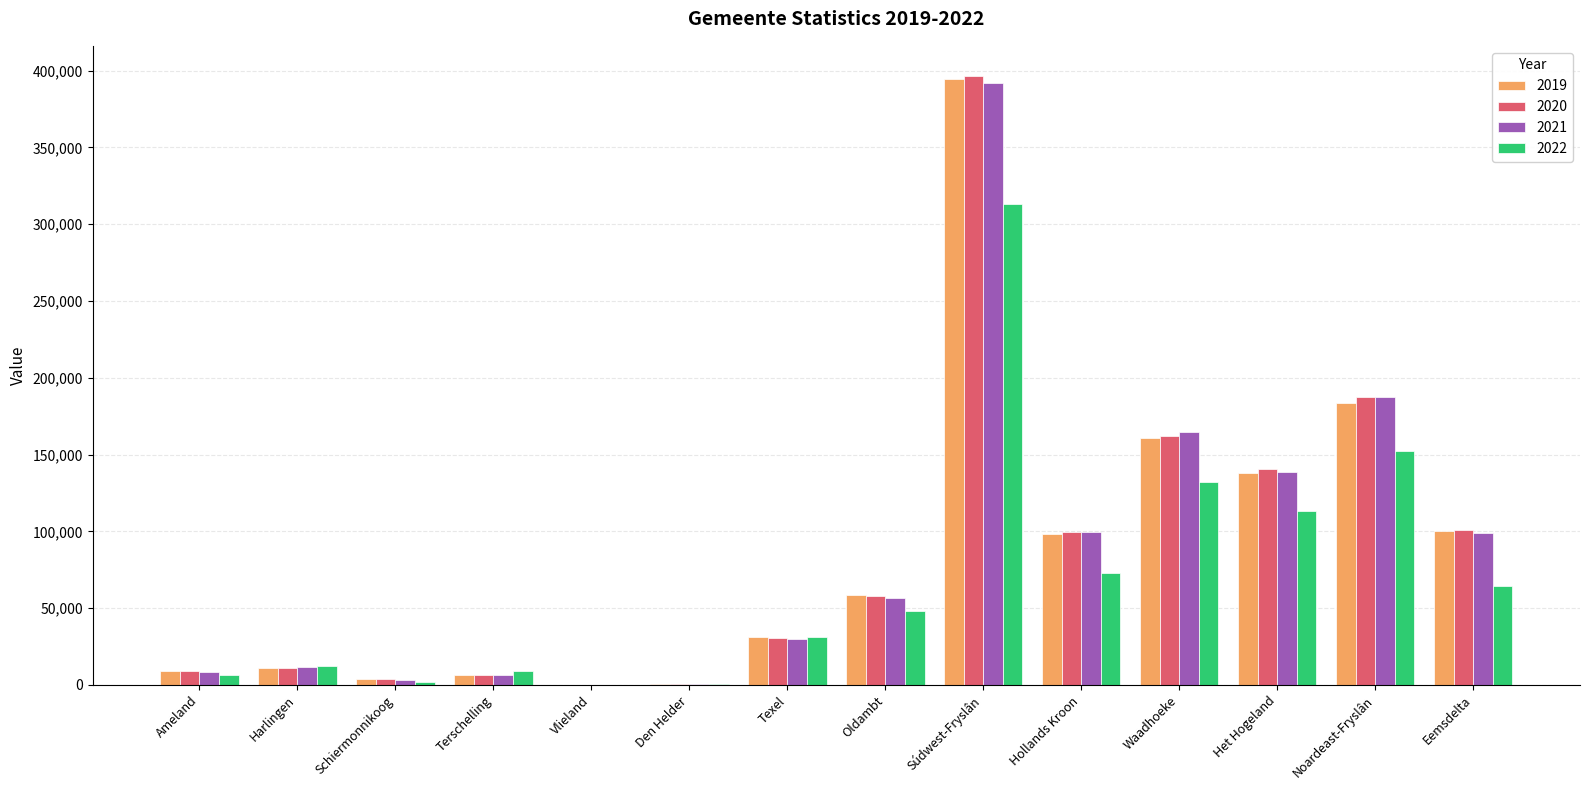

The value of 2020 at Het Hogeland is 88649. True or false?

False